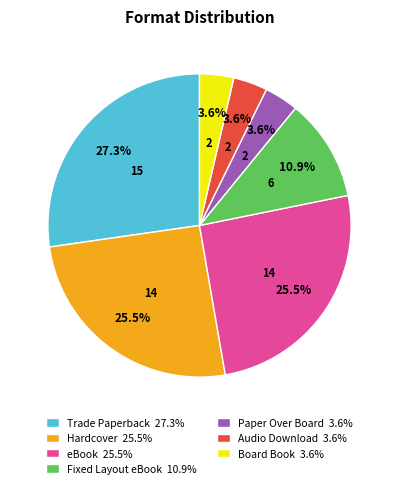

Is Paper Over Board 3.6% the majority of the pie?

No